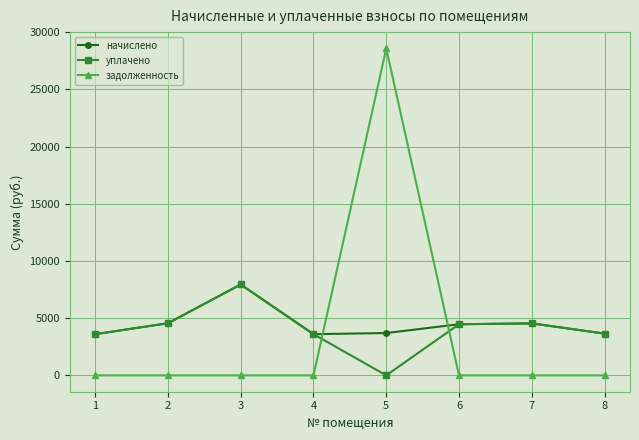

How many interior local valleys does the уплачено series have?

1